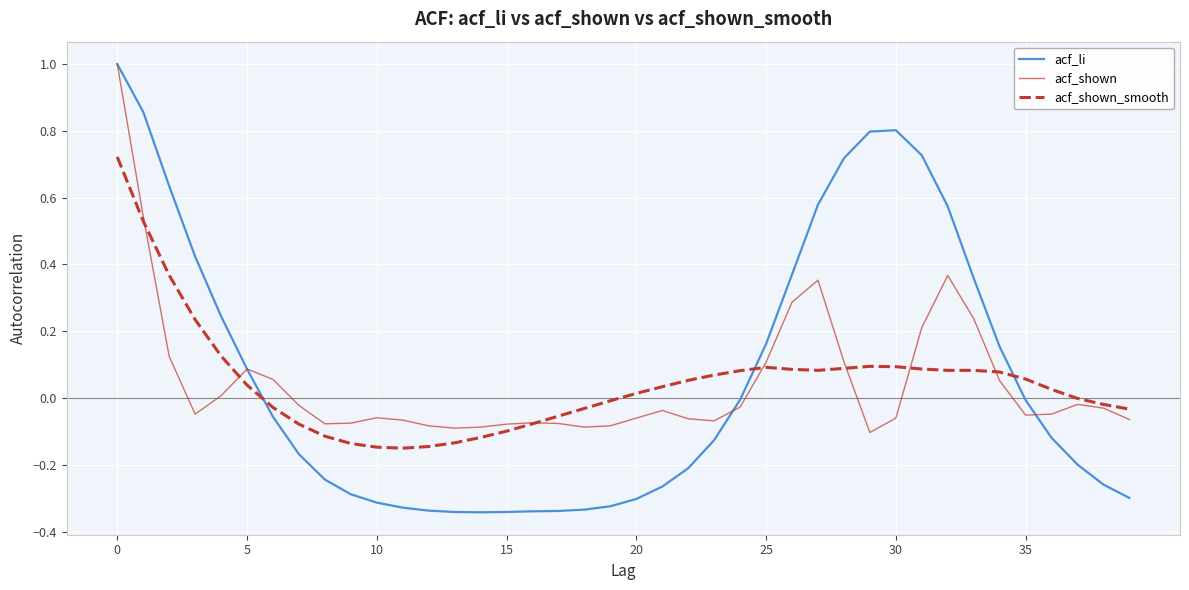

Which series has the largest range (max minus min)?

acf_li